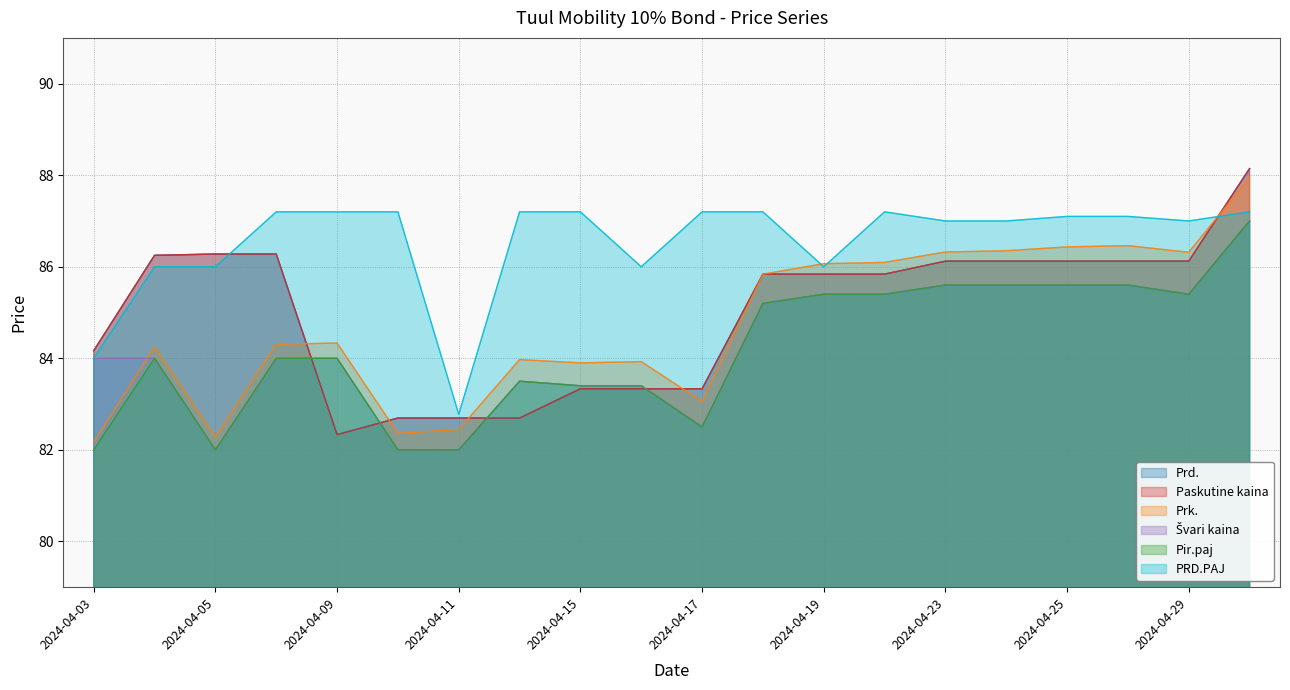

How many series are shown in this chart?

6